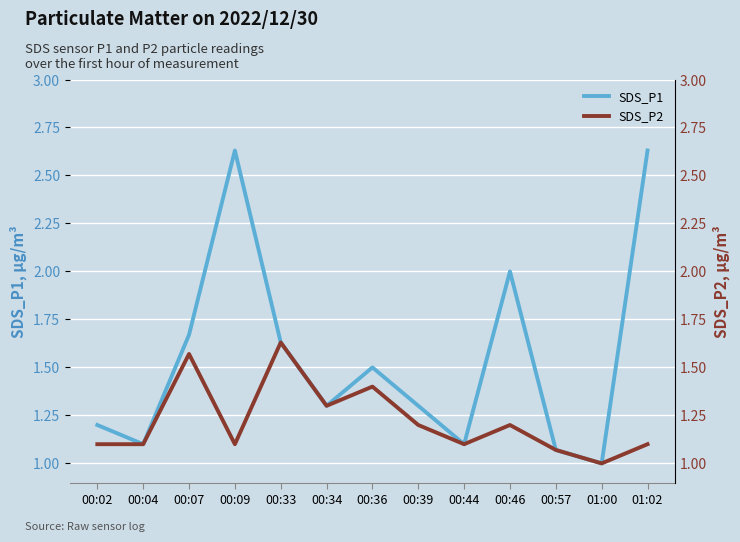

True or false: SDS_P2 and SDS_P1 intersect in this chart.

False